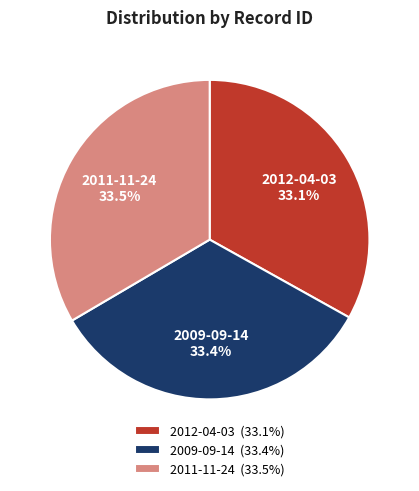

How much of the chart is everything except 2009-09-14?

66.6%